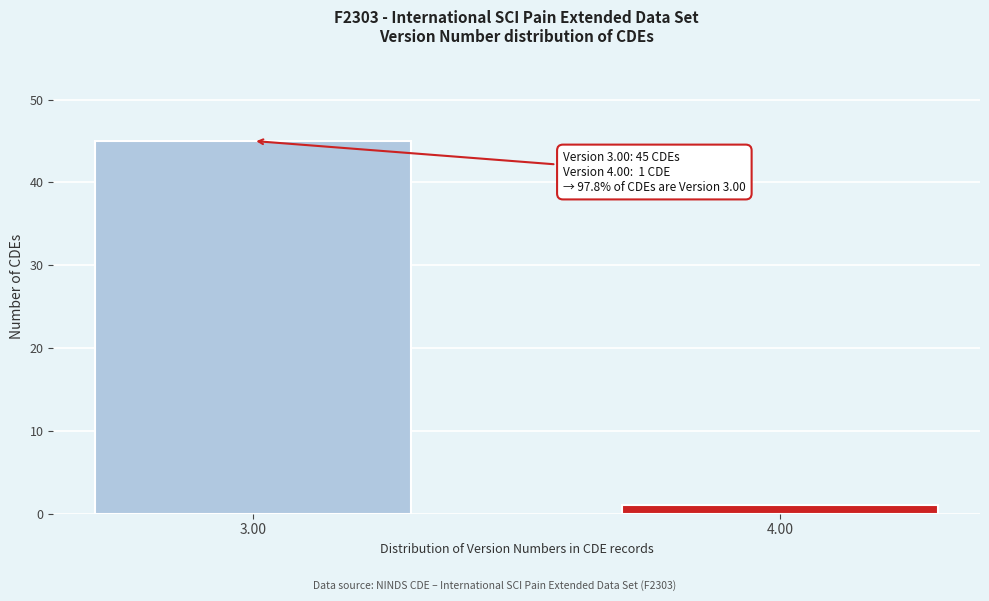

Reading left to right, transcribe all the data shown in this chart.

3.00=45	4.00=1